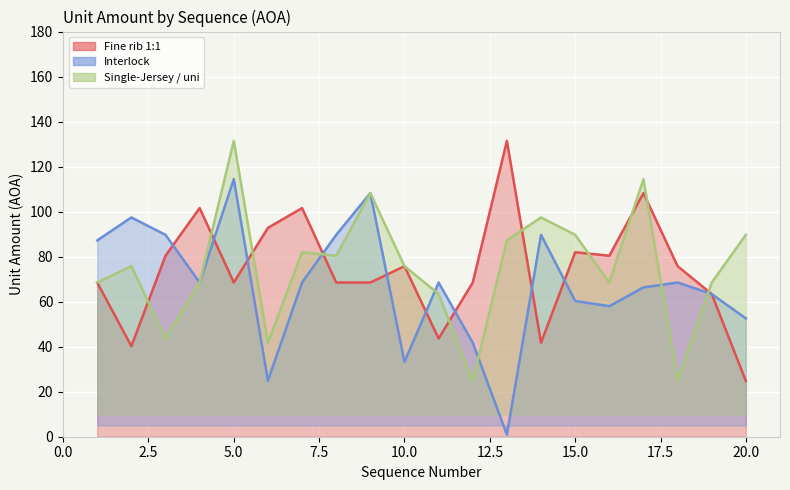

Reading left to right, transcribe all the data shown in this chart.

Fine rib 1:1 line: 68.5	40.2	80.4	101.6	68.5	92.8	101.6	68.5	68.5	75.8	43.6	68.5	131.4	41.8	82.0	80.4	108.2	75.8	63.4	24.7
Interlock line: 87.2	97.4	89.7	68.5	114.4	24.9	68.5	89.7	108.2	33.2	68.5	41.8	0.9	89.7	60.3	58.0	66.3	68.5	63.4	52.6
Single-Jersey / uni line: 68.5	75.8	43.6	68.5	131.4	41.8	82.0	80.4	108.2	75.8	63.4	24.7	87.2	97.4	89.7	68.5	114.4	24.9	68.5	89.7